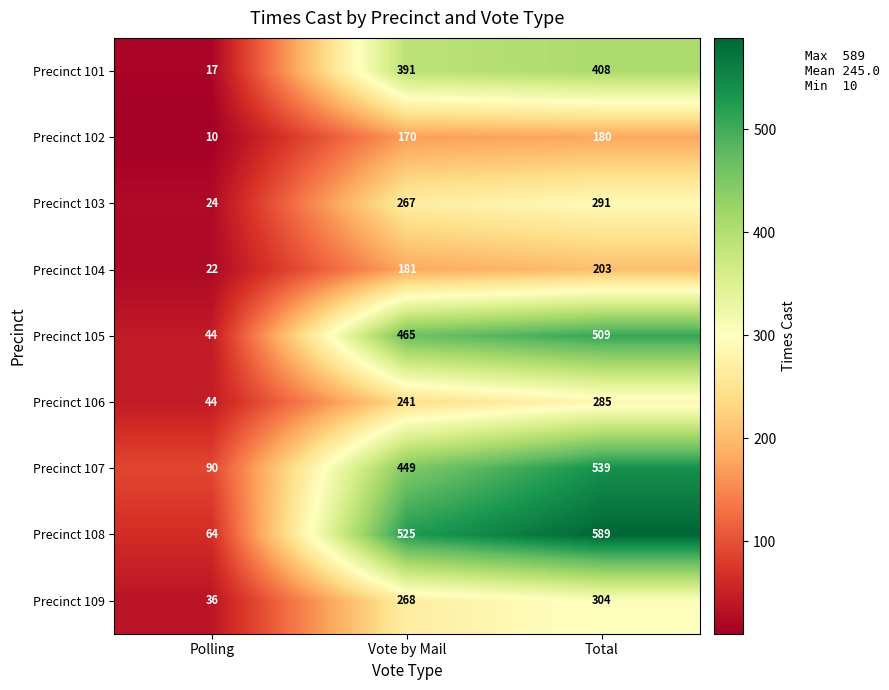

What is the approximate value of Precinct 105 at Vote by Mail, to the nearest 50?

450